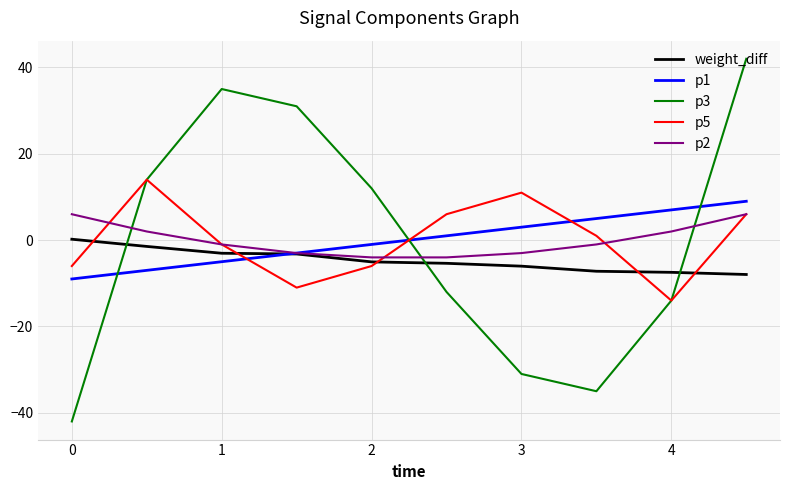

How many distinct data groups are displayed?

5